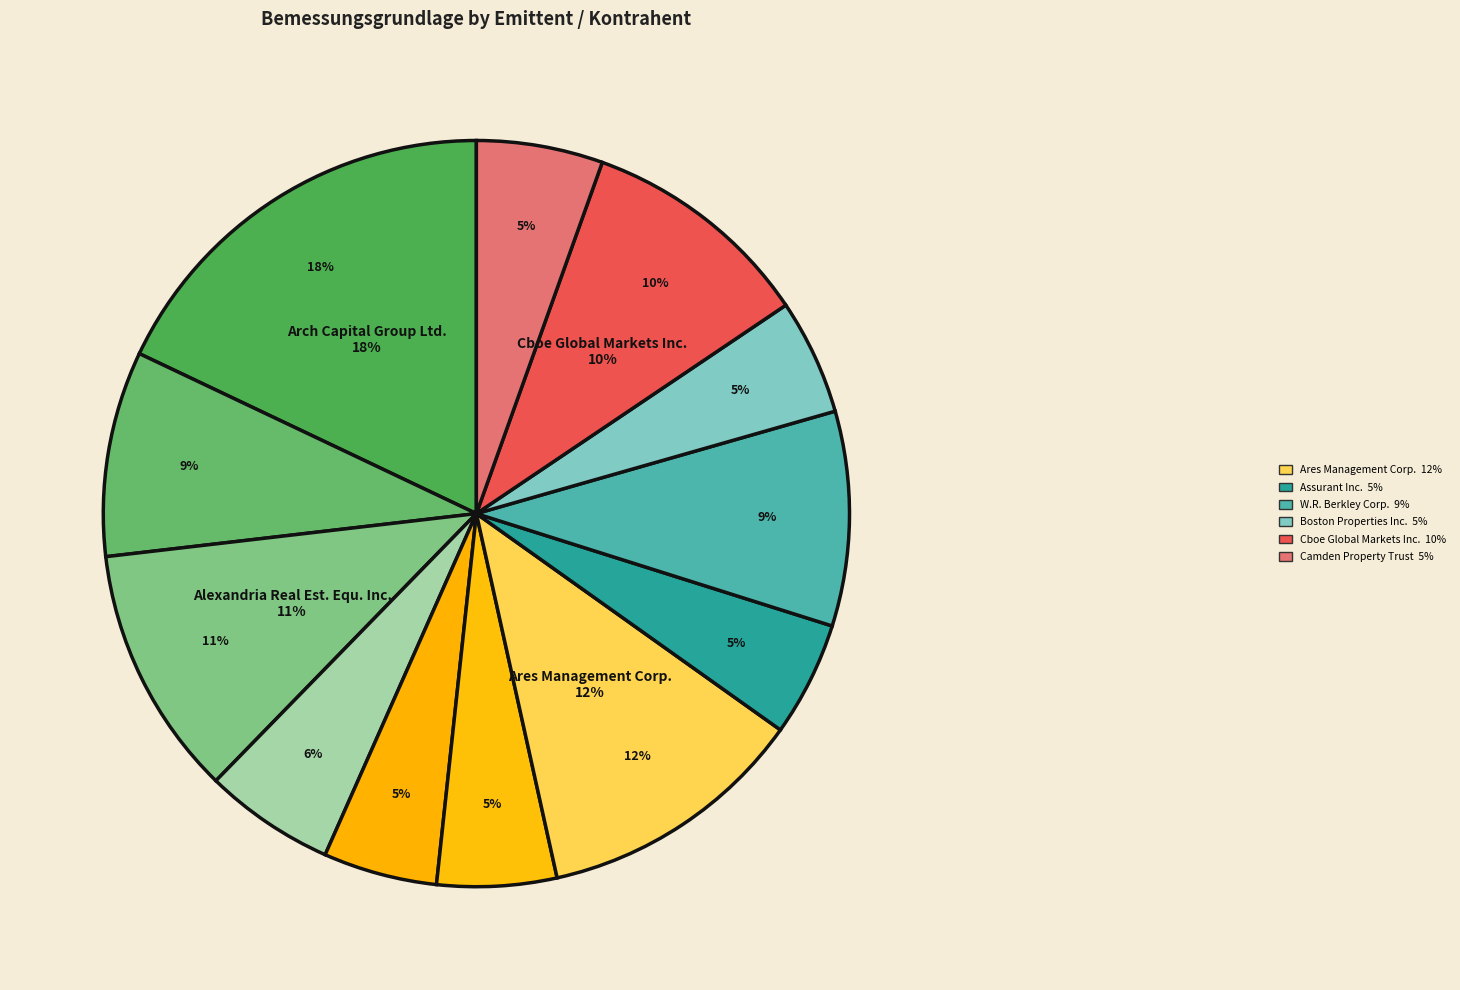

How many segments does this pie chart have?

12